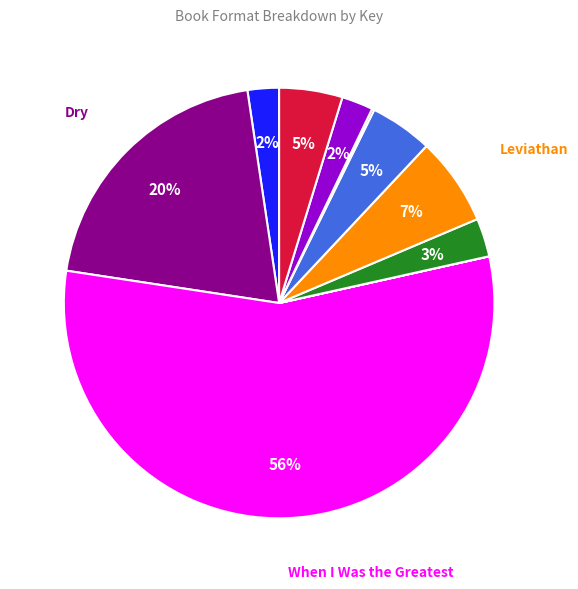

Is there any slice that represents more than half of the pie?

Yes